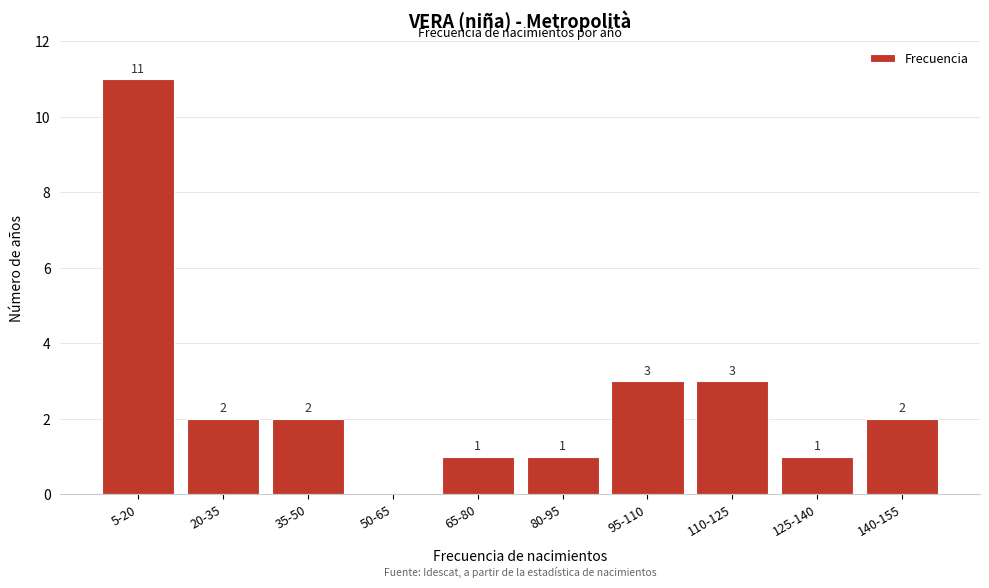

Reading right to left, list all the values displayed in this chart.

140-155=2	125-140=1	110-125=3	95-110=3	80-95=1	65-80=1	50-65=0	35-50=2	20-35=2	5-20=11